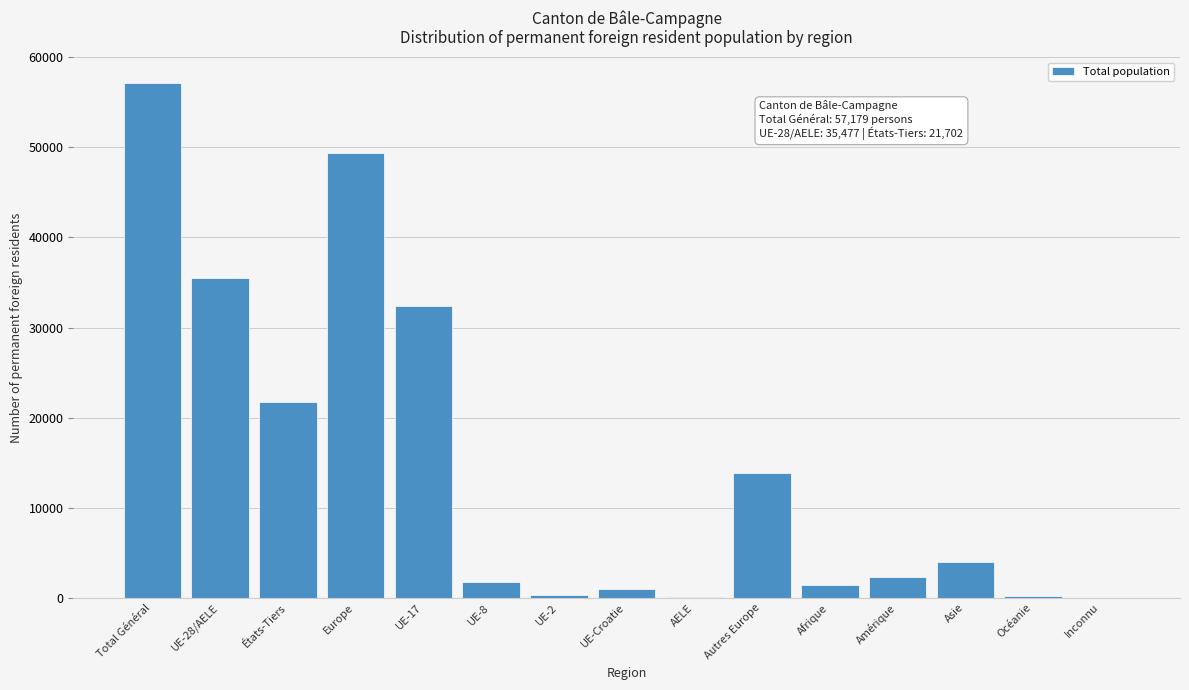

What is the greatest value displayed?

57179